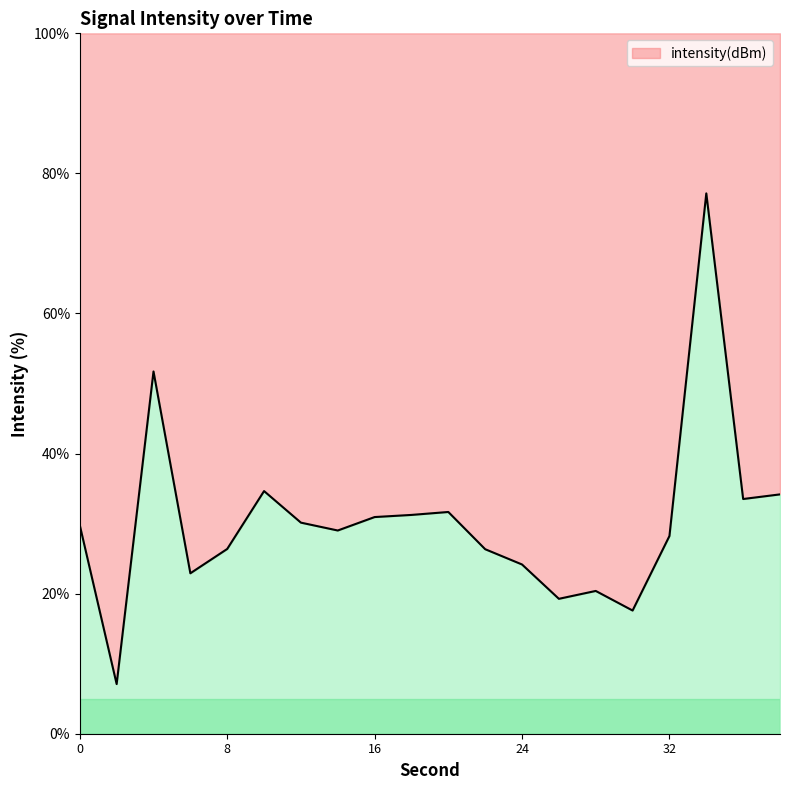

What is the difference between the maximum and minimum values?

70.1